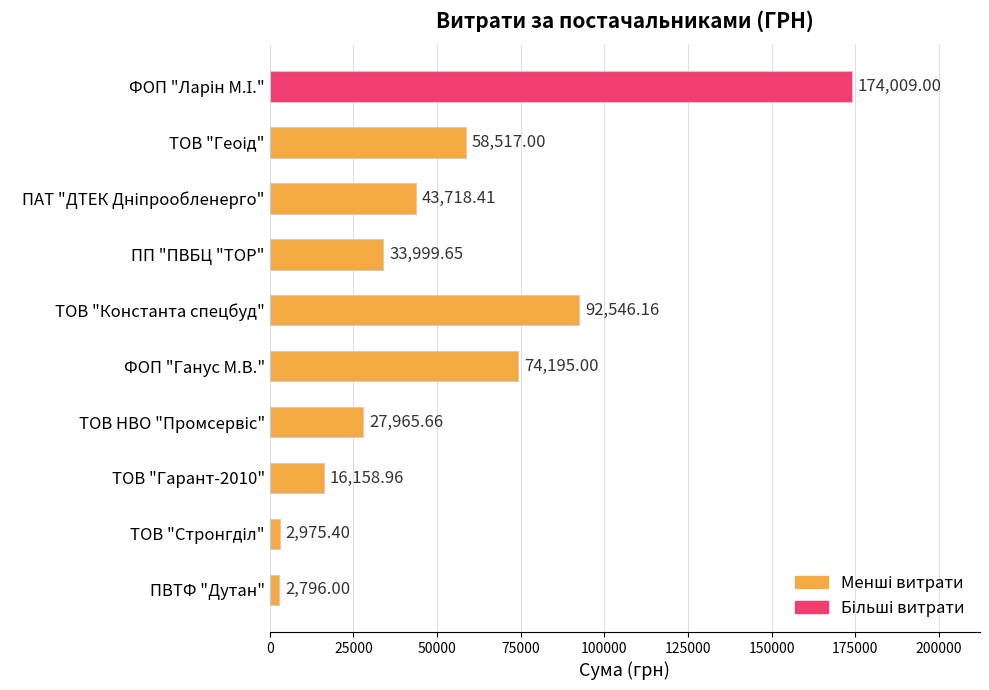

What is the minimum value shown in the chart?

2796.0